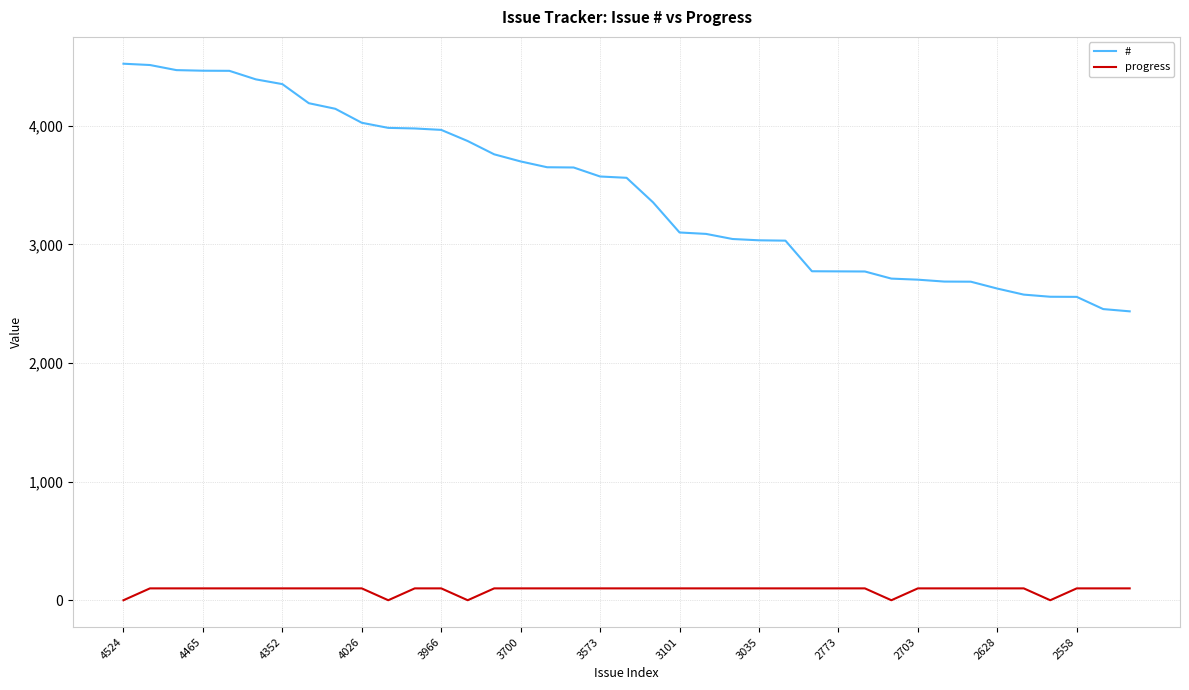

What is the difference between the second highest and minimum values in the # series?

2077